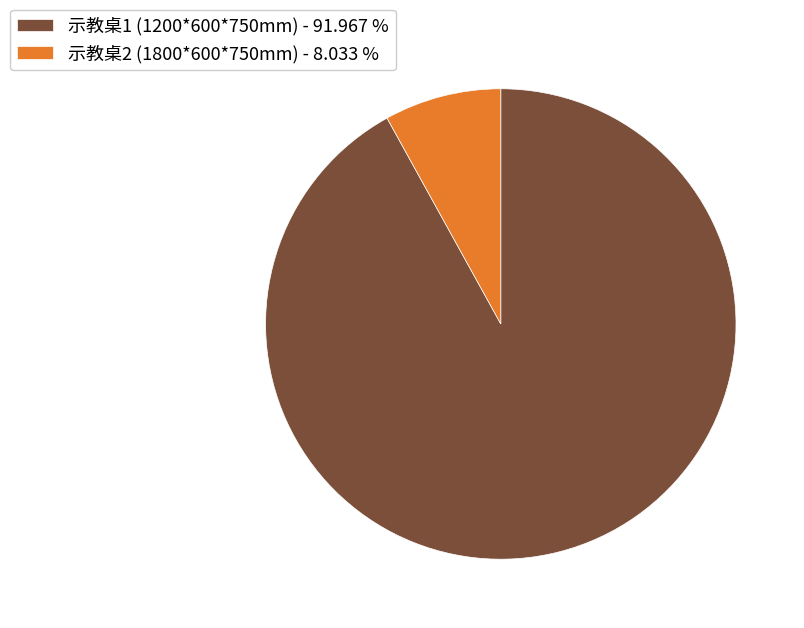

Combined, do 示教桌2 (1800*600*750mm) and 示教桌1 (1200*600*750mm) account for over 50%?

Yes